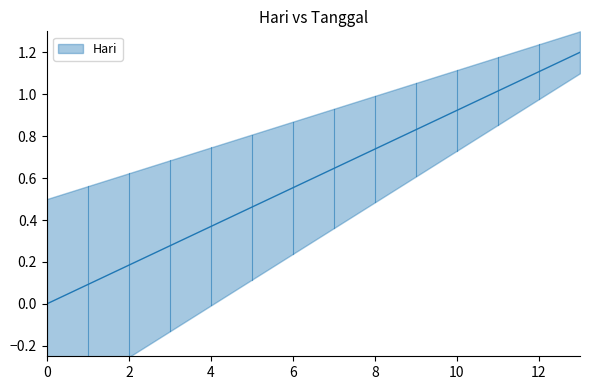

What is the average value?

0.6